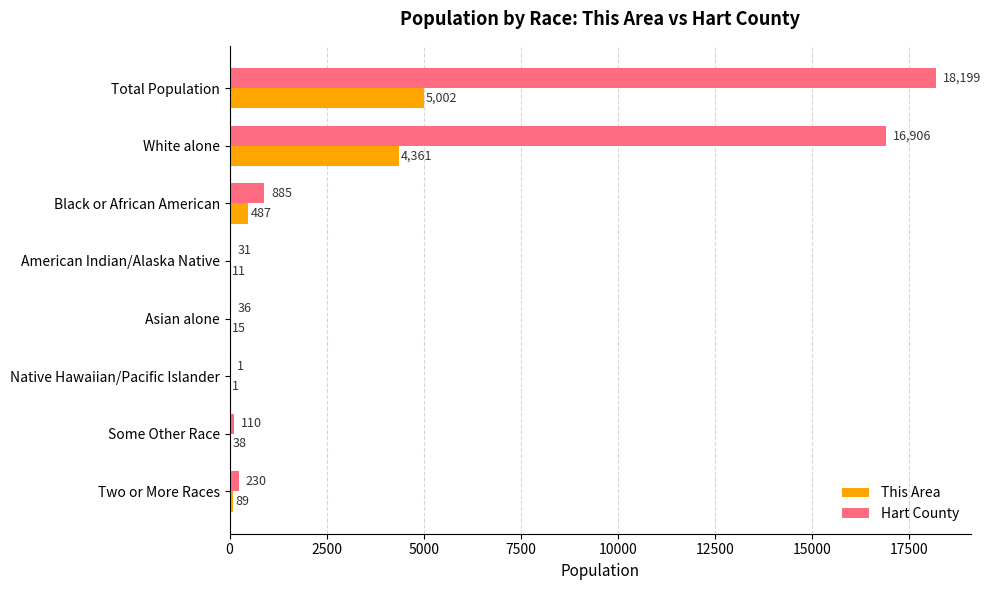

What is the sum of the This Area values at Some Other Race and Native Hawaiian/Pacific Islander?

39